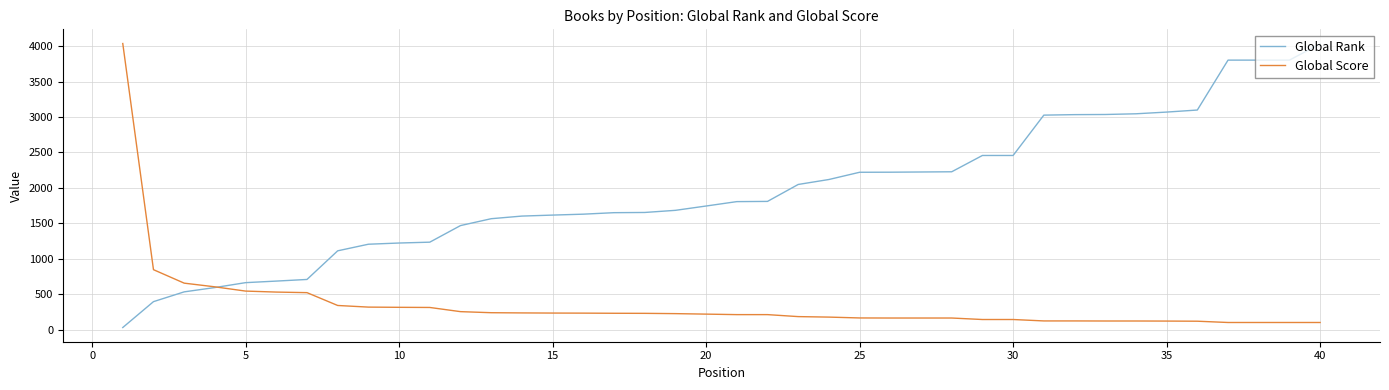

Does the chart have visible grid lines?

Yes